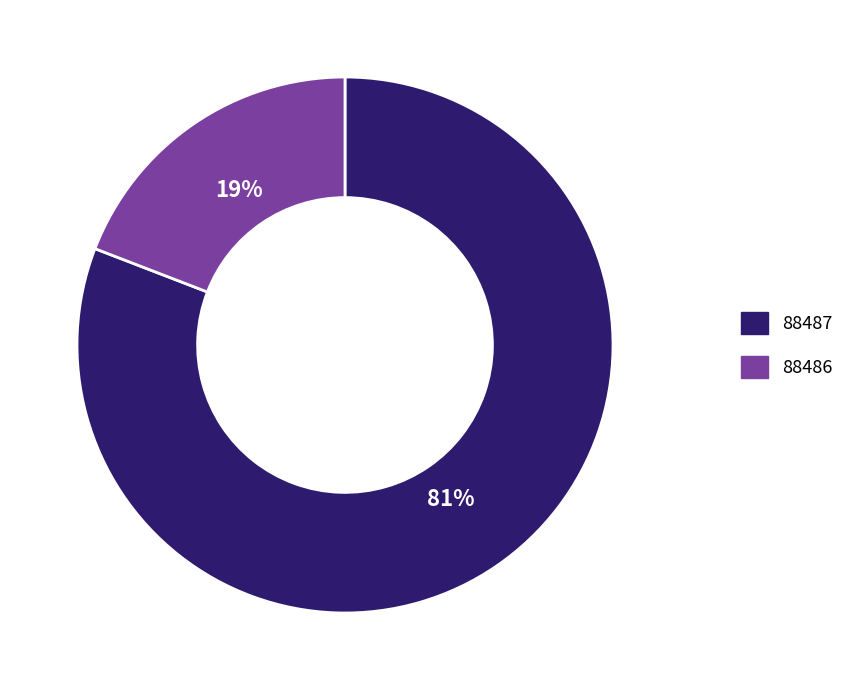

To the nearest percent, what is the average slice percentage?

50%